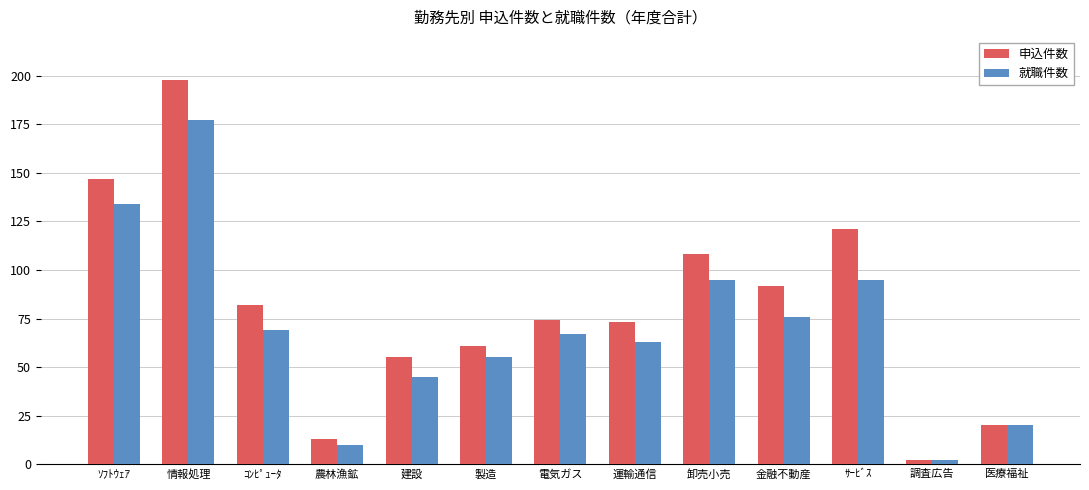

At which category is the sum across all series the highest?

情報処理